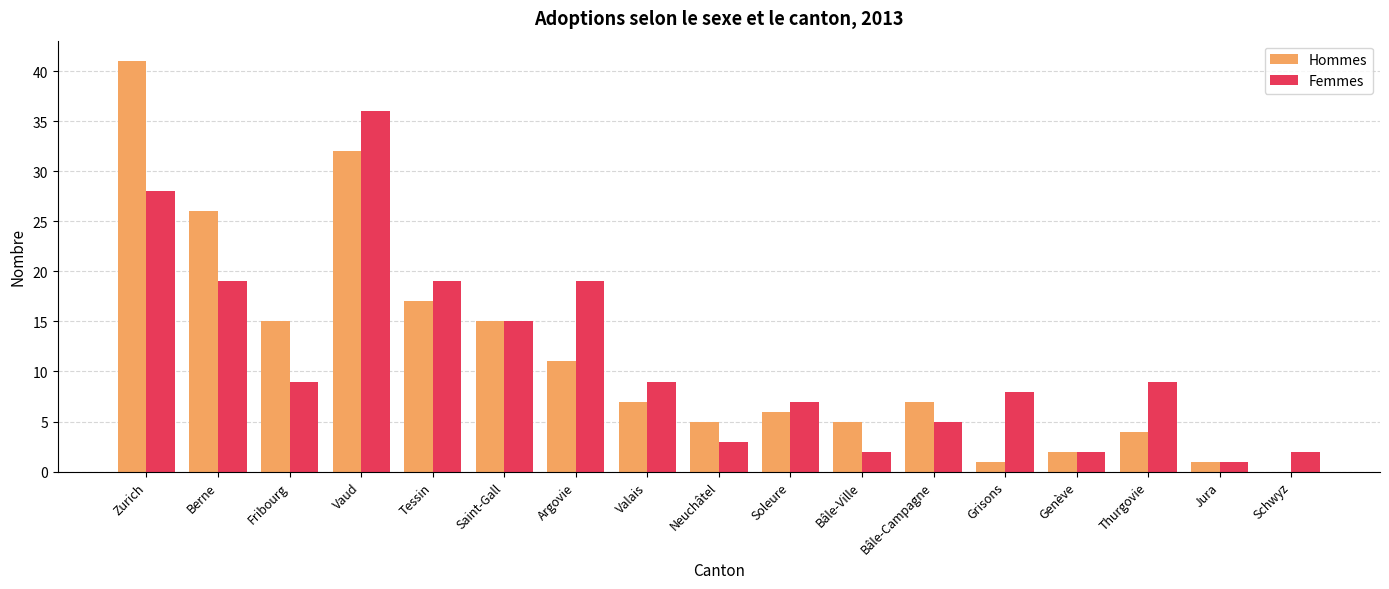

Reading left to right, what are all the values shown in this chart?

Hommes: 41	26	15	32	17	15	11	7	5	6	5	7	1	2	4	1	0
Femmes: 28	19	9	36	19	15	19	9	3	7	2	5	8	2	9	1	2